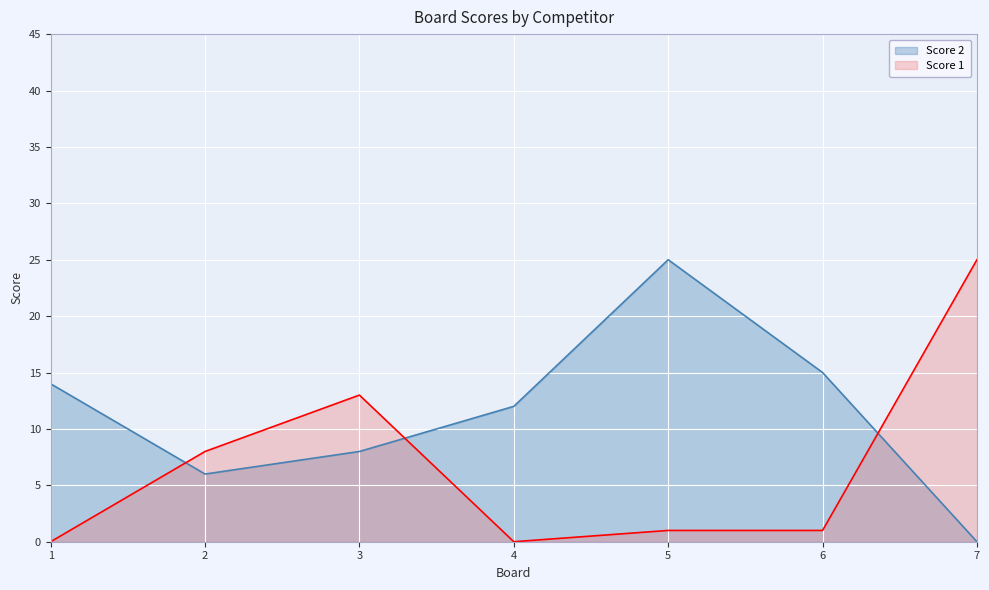

How many lines are shown in the chart?

2